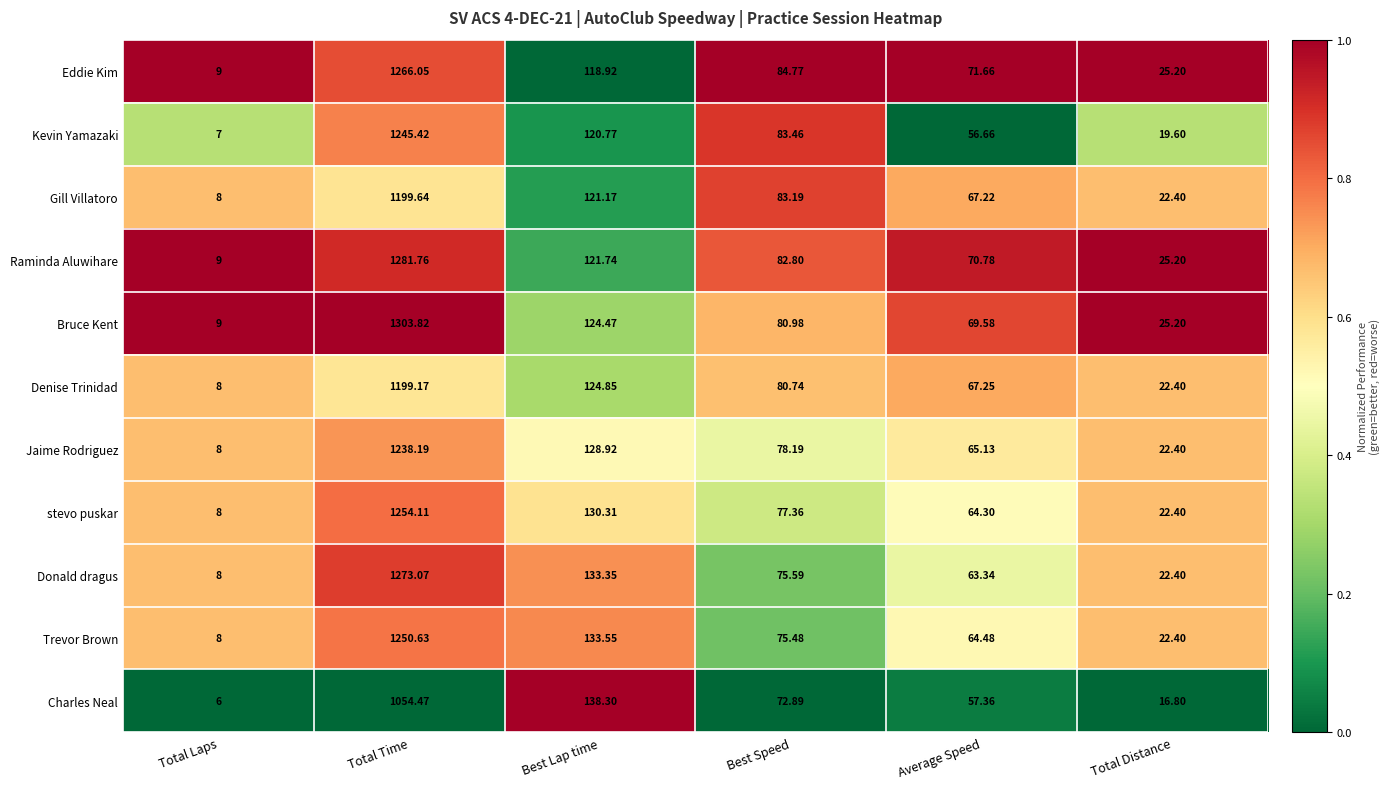

At which category is the sum across all series the highest?

Total Time